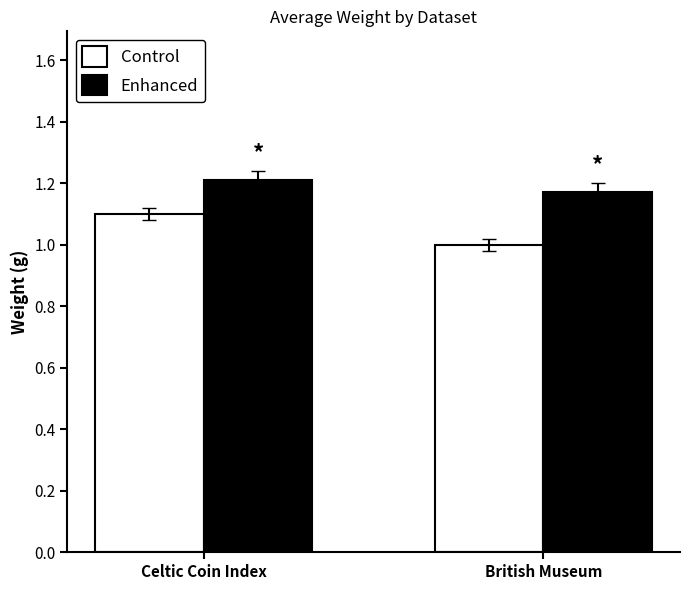

How many groups of bars are there?

2